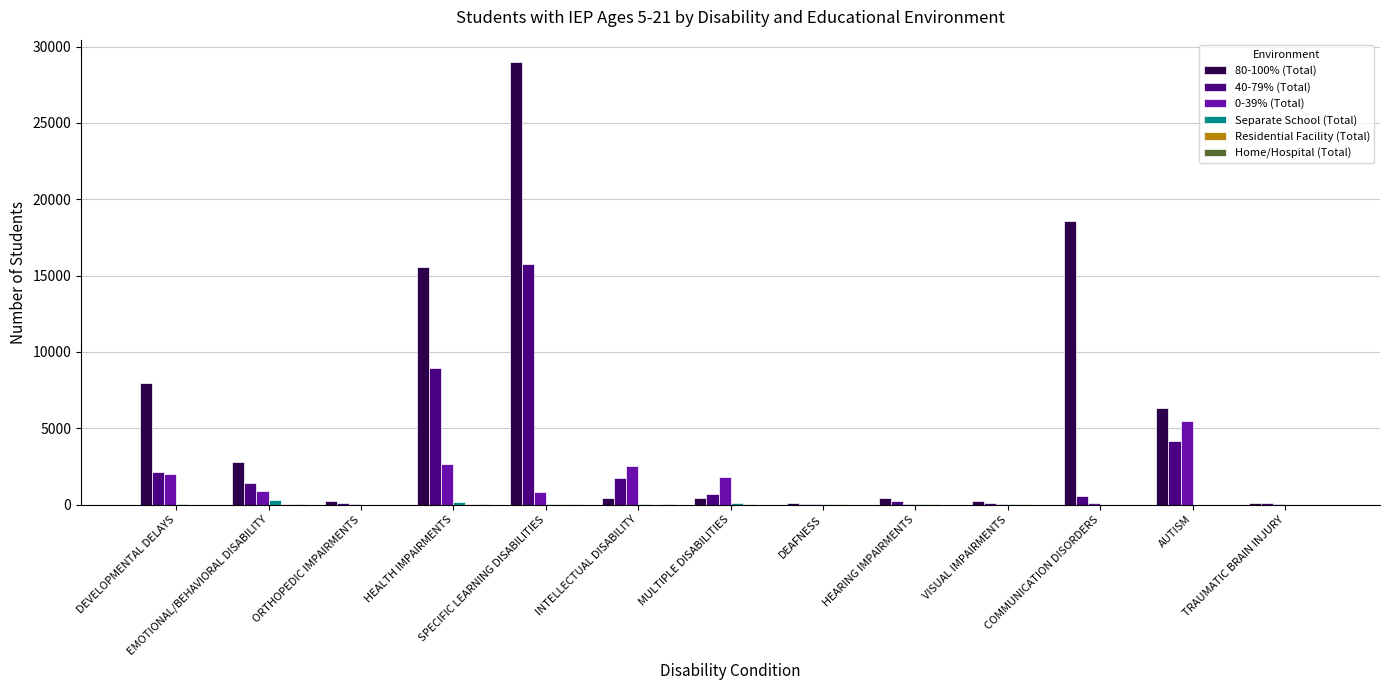

Which category has the lowest value in the Home/Hospital (Total) series?

DEVELOPMENTAL DELAYS